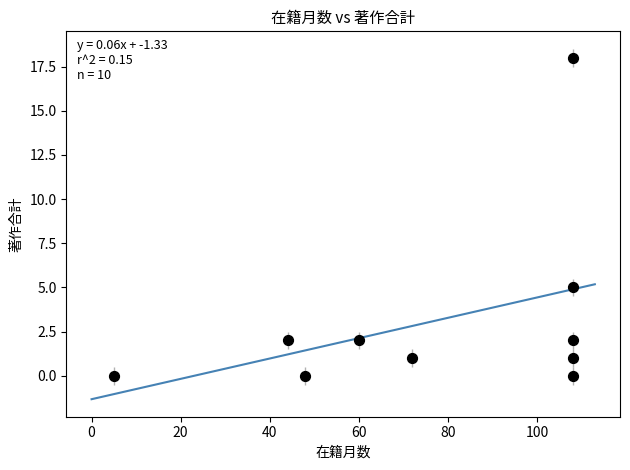

What Y value in the scatter plot is closest to 9?

5